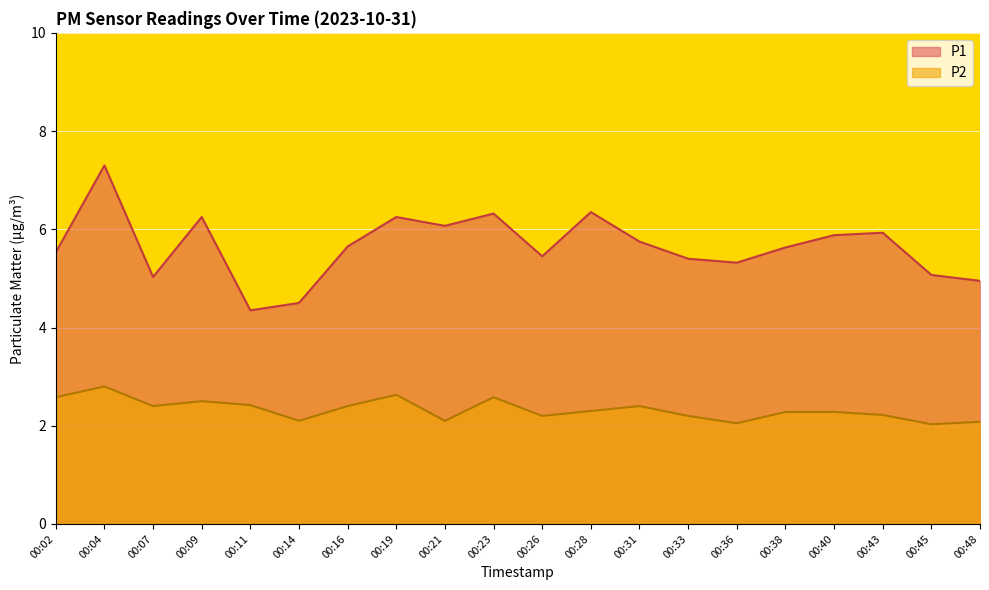

At which label is P1 closest to 5?

00:07